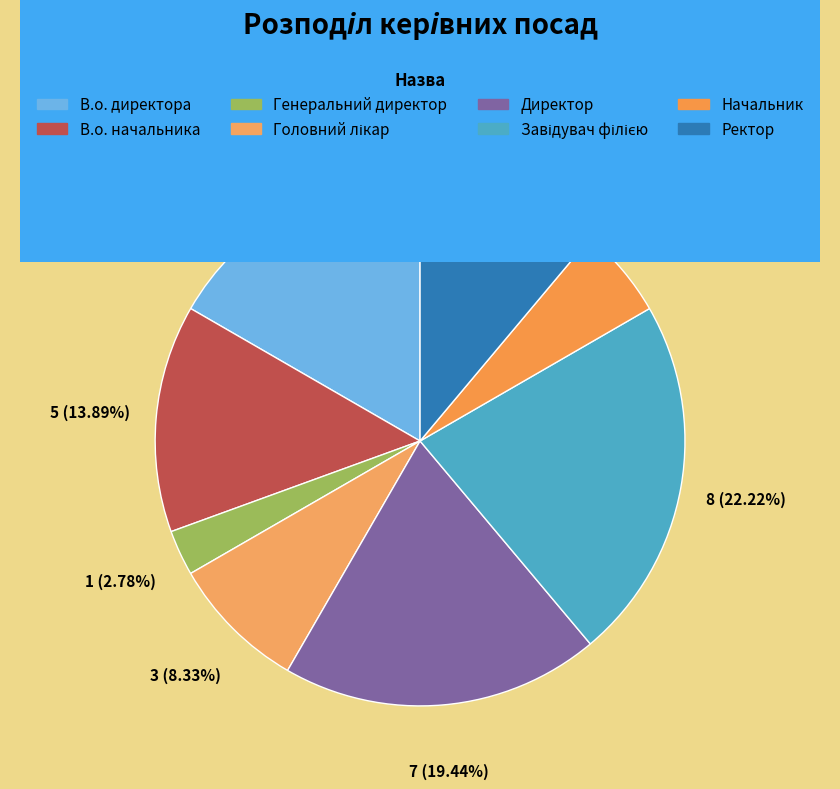

What percentage is the Ректор slice, to the nearest percent?

11%